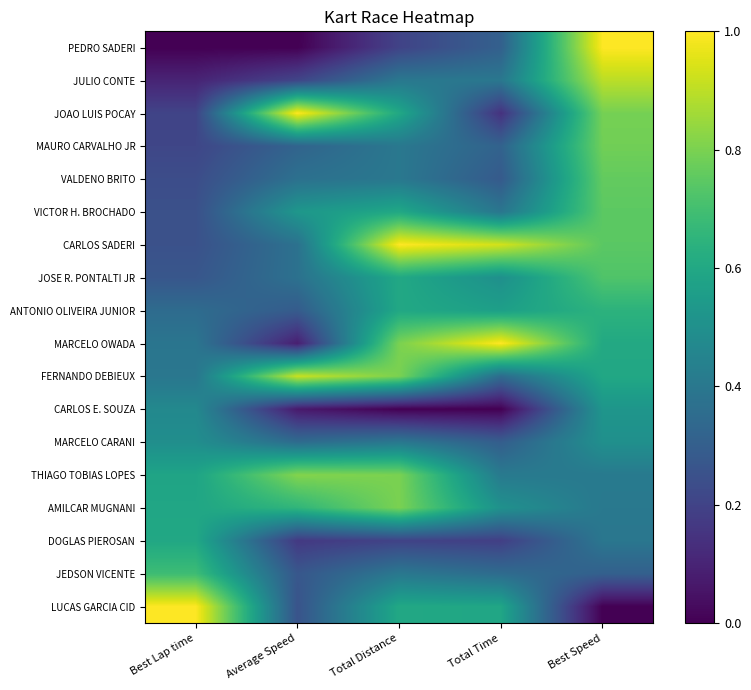

Reading left to right, what are all the values shown in this chart?

PEDRO SADERI: Best Lap time=0.0	Average Speed=0.0	Total Distance=0.2	Total Time=0.3	Best Speed=1.0
JULIO CONTE: Best Lap time=0.1	Average Speed=0.2	Total Distance=0.4	Total Time=0.4	Best Speed=0.9
JOAO LUIS POCAY: Best Lap time=0.2	Average Speed=1.0	Total Distance=0.6	Total Time=0.1	Best Speed=0.8
MAURO CARVALHO JR: Best Lap time=0.2	Average Speed=0.3	Total Distance=0.4	Total Time=0.3	Best Speed=0.8
VALDENO BRITO: Best Lap time=0.2	Average Speed=0.4	Total Distance=0.4	Total Time=0.3	Best Speed=0.8
VICTOR H. BROCHADO: Best Lap time=0.2	Average Speed=0.5	Total Distance=0.6	Total Time=0.4	Best Speed=0.7
CARLOS SADERI: Best Lap time=0.2	Average Speed=0.4	Total Distance=1.0	Total Time=0.9	Best Speed=0.7
JOSE R. PONTALTI JR: Best Lap time=0.3	Average Speed=0.4	Total Distance=0.6	Total Time=0.5	Best Speed=0.7
ANTONIO OLIVEIRA JUNIOR: Best Lap time=0.4	Average Speed=0.3	Total Distance=0.6	Total Time=0.6	Best Speed=0.6
MARCELO OWADA: Best Lap time=0.4	Average Speed=0.1	Total Distance=0.8	Total Time=1.0	Best Speed=0.6
FERNANDO DEBIEUX: Best Lap time=0.4	Average Speed=0.9	Total Distance=0.8	Total Time=0.4	Best Speed=0.6
CARLOS E. SOUZA: Best Lap time=0.5	Average Speed=0.1	Total Distance=0.0	Total Time=0.0	Best Speed=0.5
MARCELO CARANI: Best Lap time=0.5	Average Speed=0.4	Total Distance=0.4	Total Time=0.3	Best Speed=0.5
THIAGO TOBIAS LOPES: Best Lap time=0.6	Average Speed=0.8	Total Distance=0.8	Total Time=0.4	Best Speed=0.4
AMILCAR MUGNANI: Best Lap time=0.6	Average Speed=0.7	Total Distance=0.8	Total Time=0.5	Best Speed=0.4
DOGLAS PIEROSAN: Best Lap time=0.6	Average Speed=0.2	Total Distance=0.2	Total Time=0.2	Best Speed=0.4
JEDSON VICENTE: Best Lap time=0.7	Average Speed=0.3	Total Distance=0.4	Total Time=0.4	Best Speed=0.3
LUCAS GARCIA CID: Best Lap time=1.0	Average Speed=0.3	Total Distance=0.6	Total Time=0.6	Best Speed=0.0